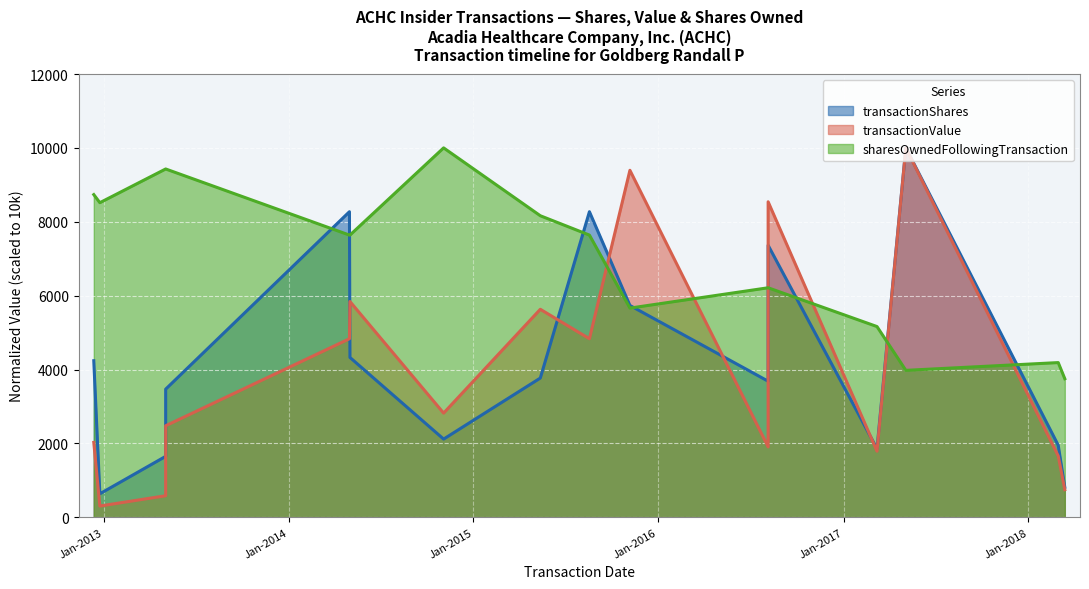

What are all the series names shown in the legend?

transactionShares, transactionValue, sharesOwnedFollowingTransaction